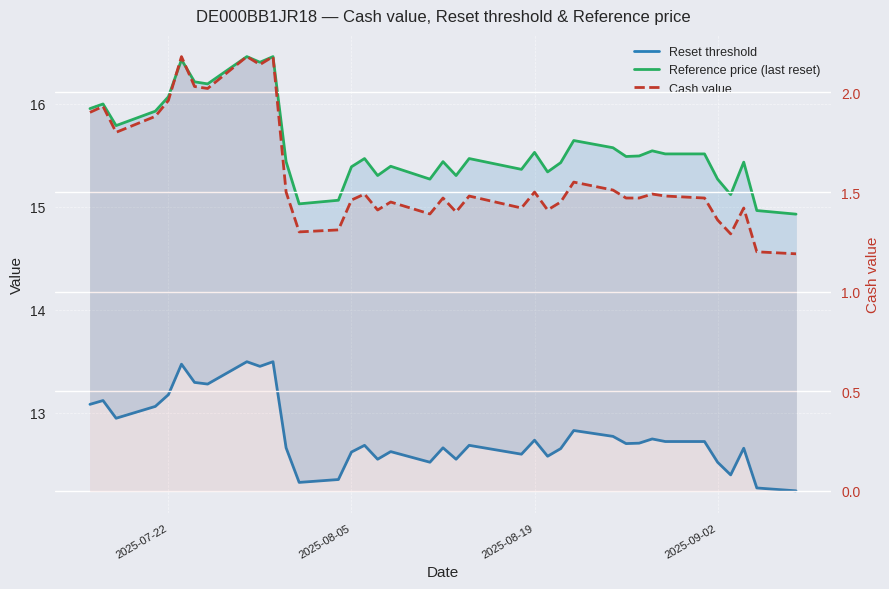

What is the greatest value displayed?

16.5